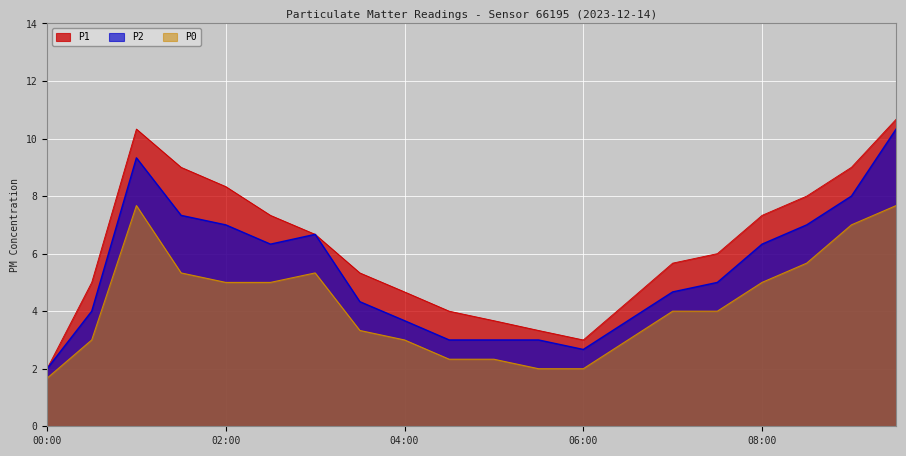

What position from the left is 09:30?

20